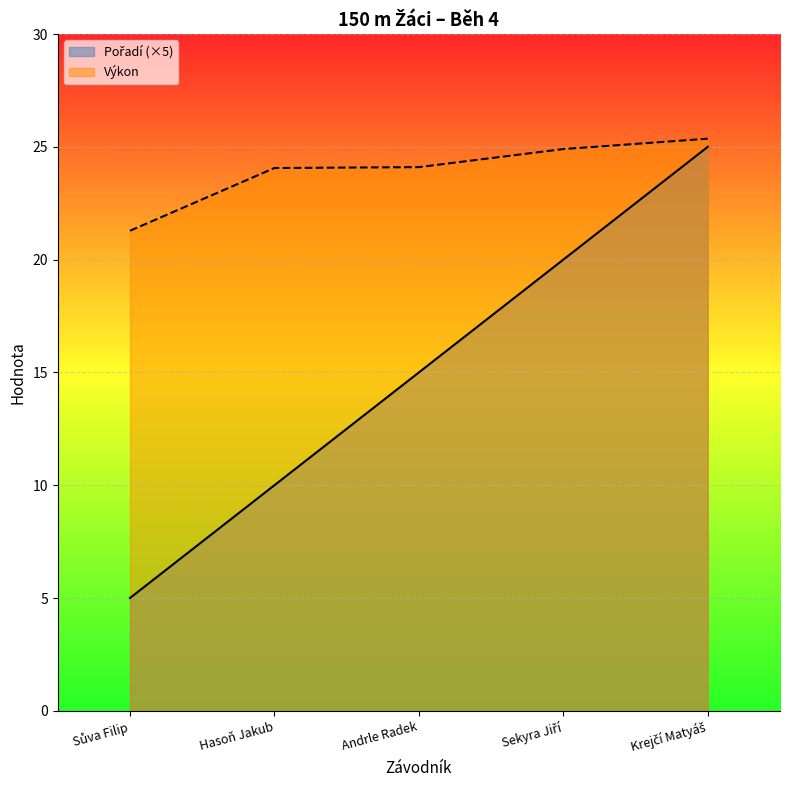

True or false: Pořadí and Výkon cross at least once.

False